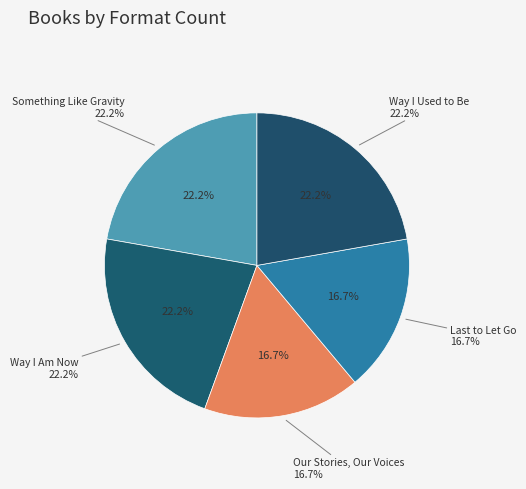

How many slices are in this pie chart?

5